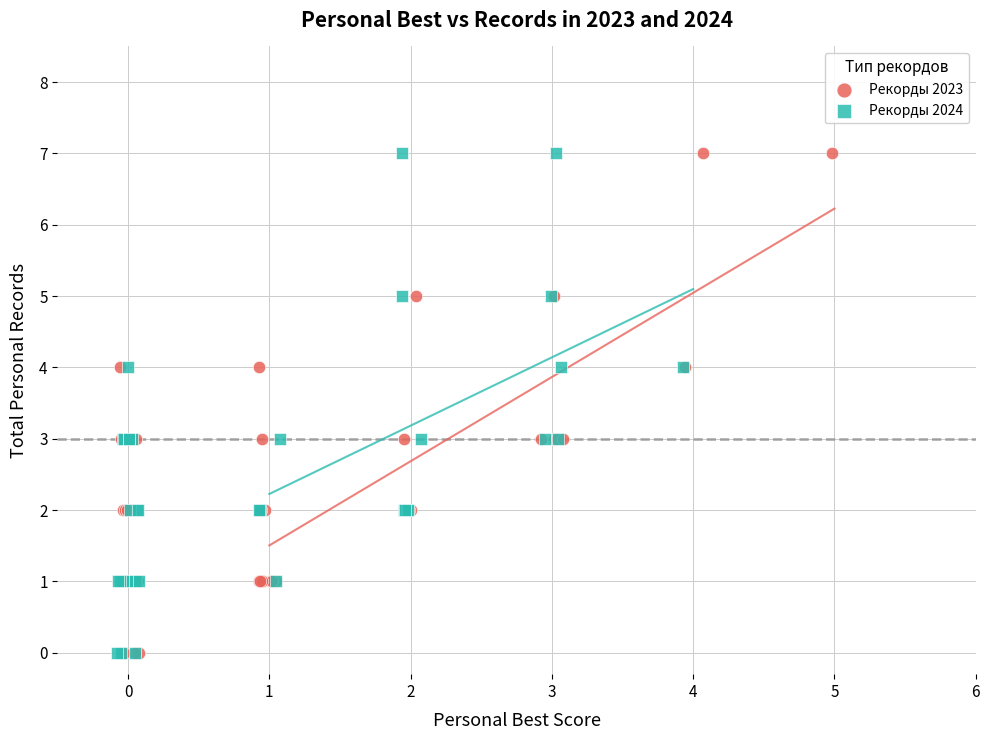

What are all the series names shown in the legend?

Рекорды 2023, Рекорды 2024